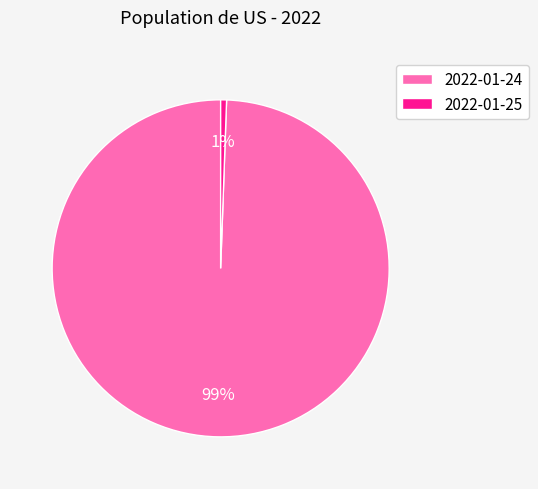

Which has a higher value, 2022-01-25 or 2022-01-24?

2022-01-24